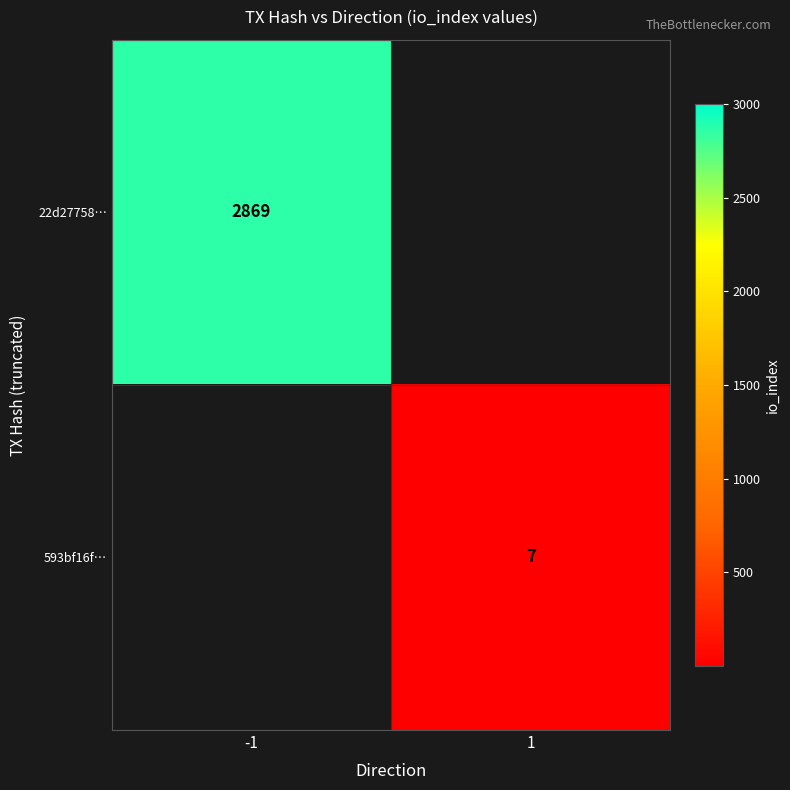

What is the maximum value shown in the chart?

2869.0